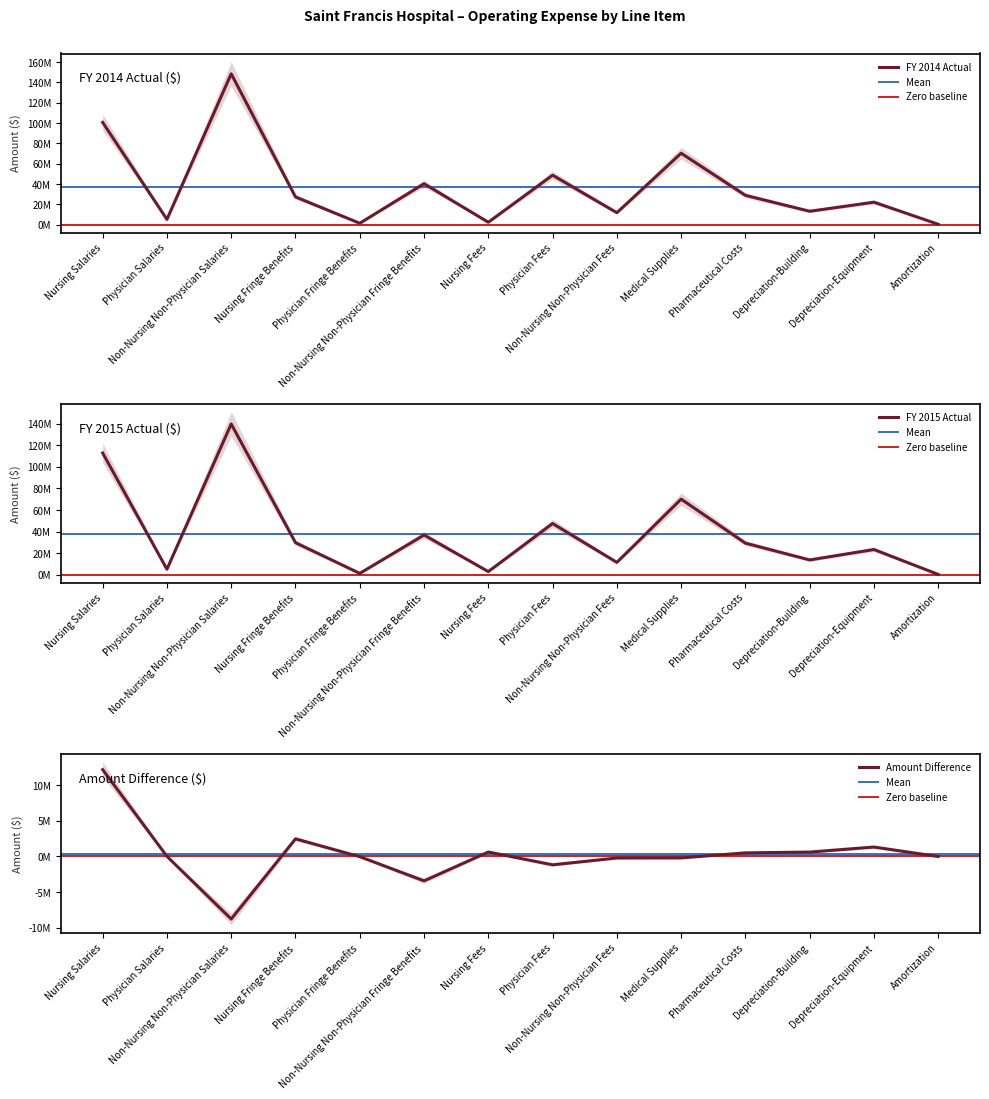

Which has a higher value, Non-Nursing Non-Physician Fees or Depreciation-Building?

Depreciation-Building